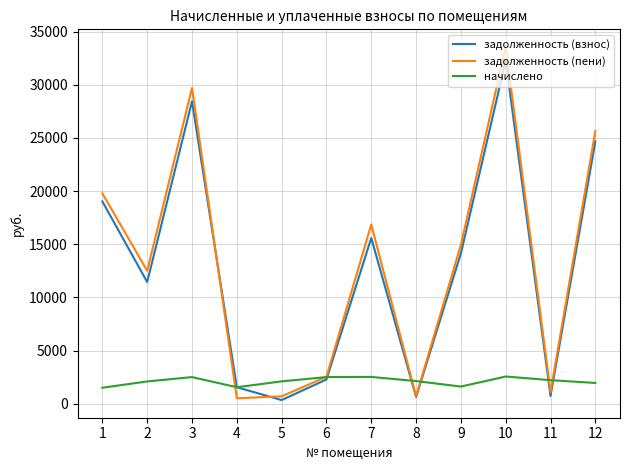

Is this an area chart (filled region under the line)?

No